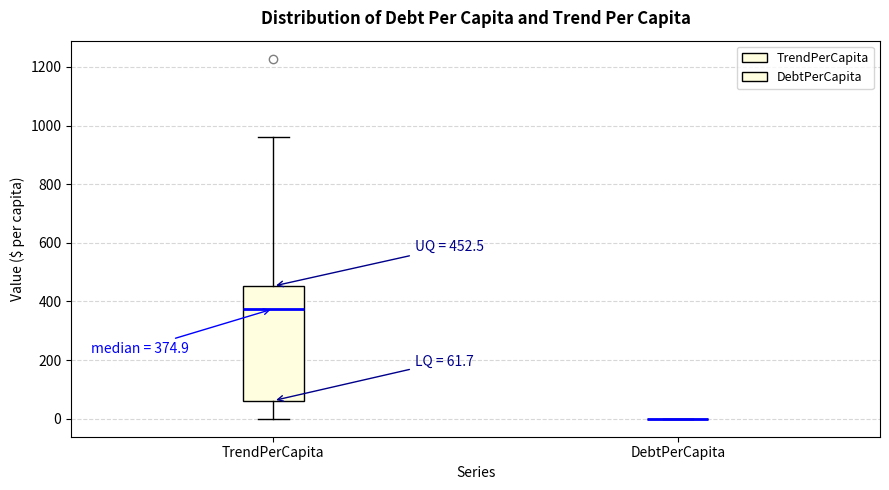

Which box is the tallest, from its lower edge to its upper edge?

TrendPerCapita